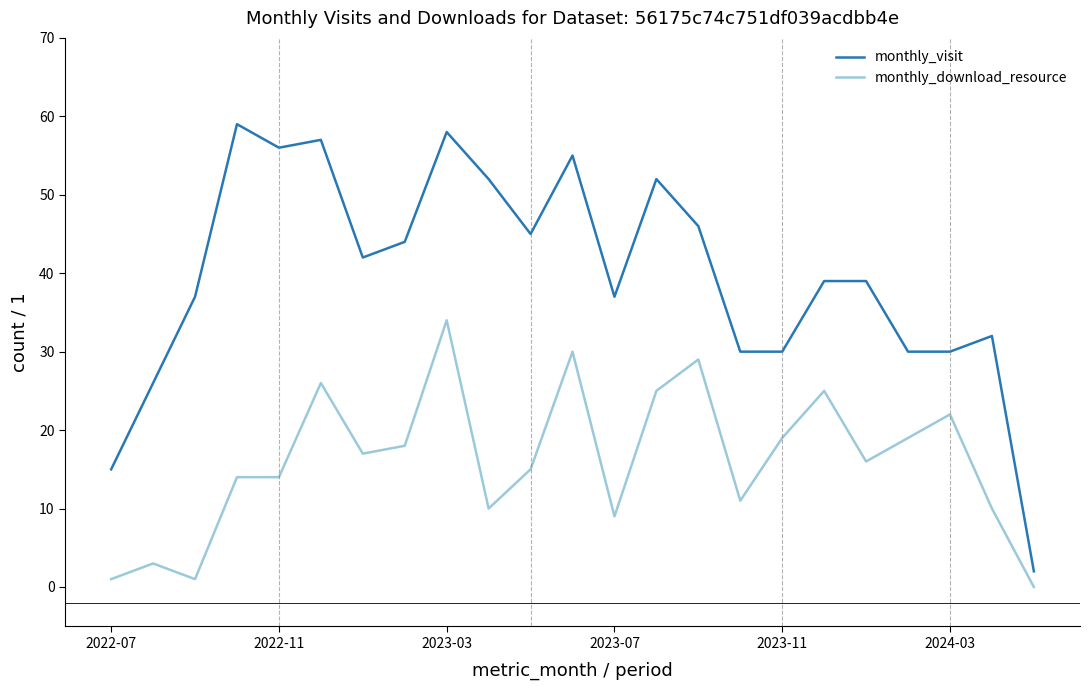

What are all the series names shown in the legend?

monthly_visit, monthly_download_resource